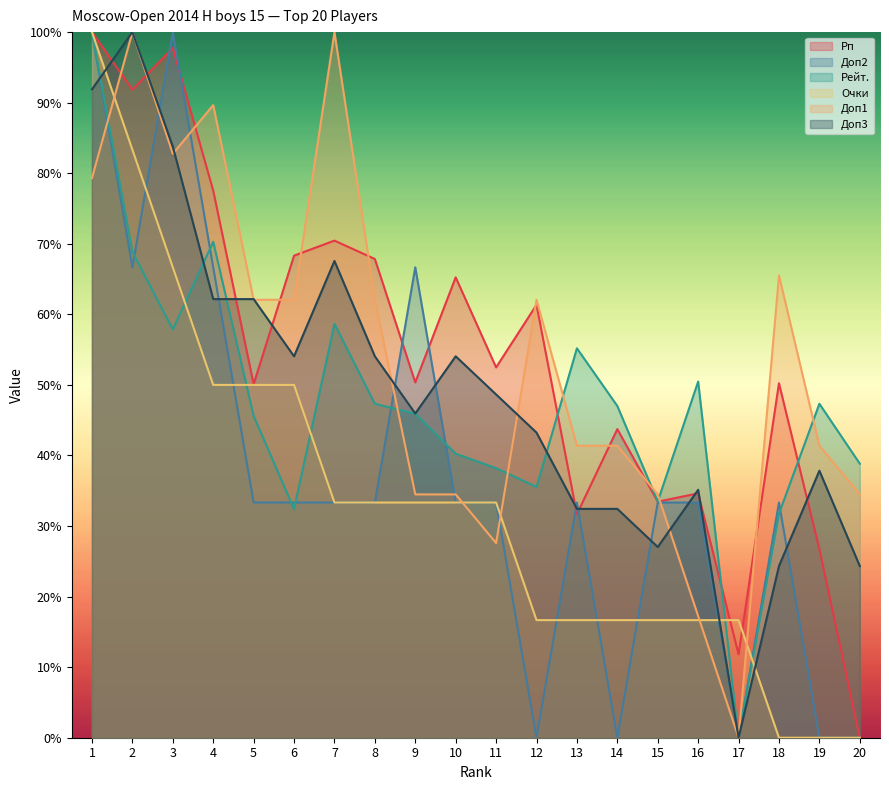

True or false: Очки has a value of 54.8 at 10.

False